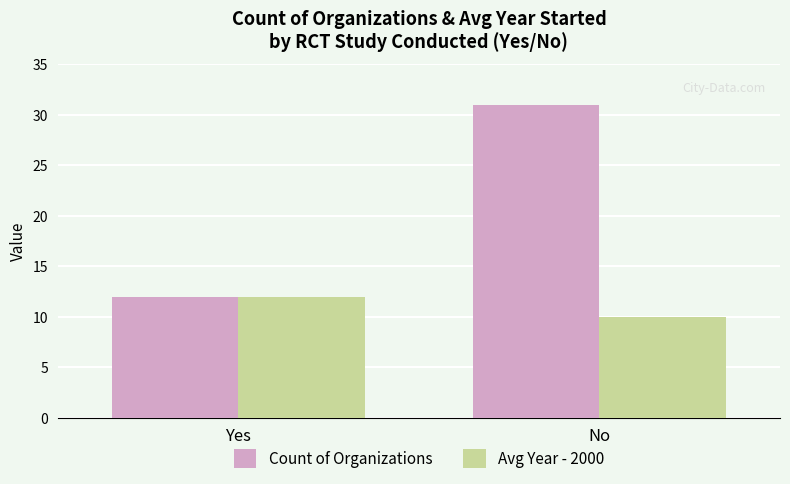

What is the spread (max minus min) of values at No?

21